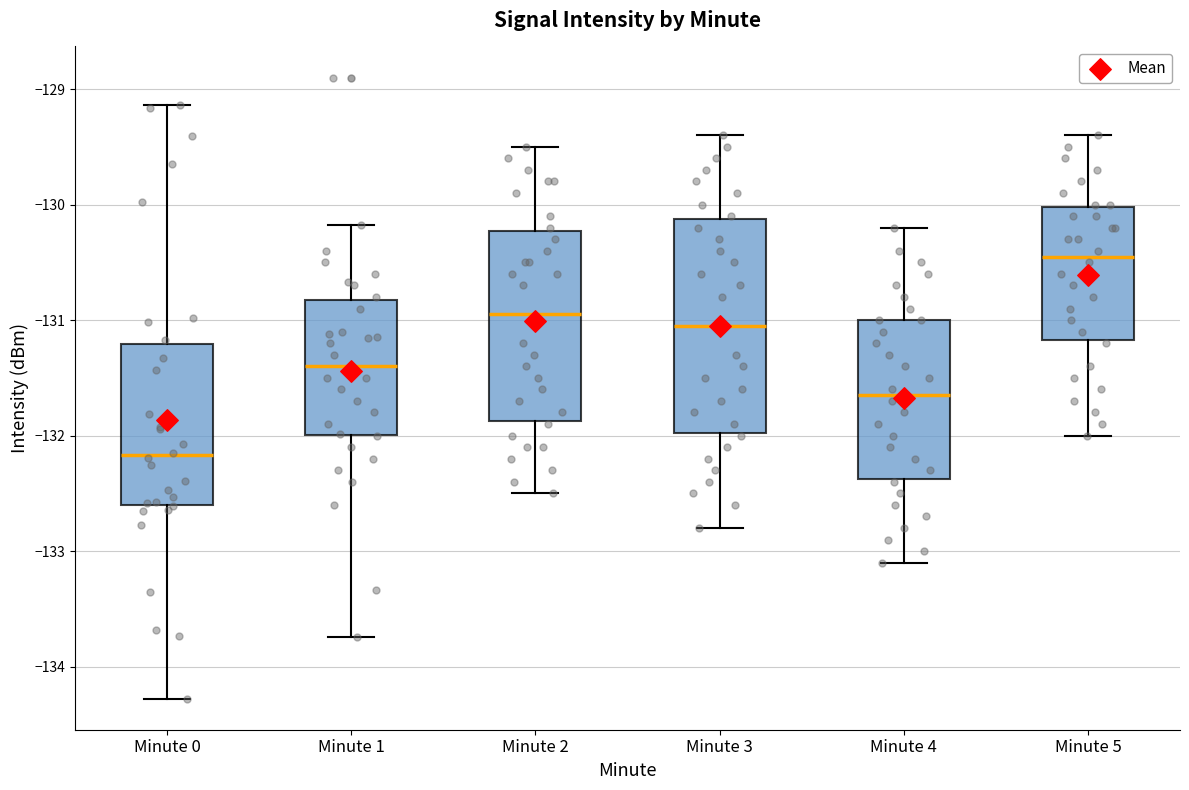

Comparing the boxes themselves (not the whiskers), which one is the tallest?

Minute 3